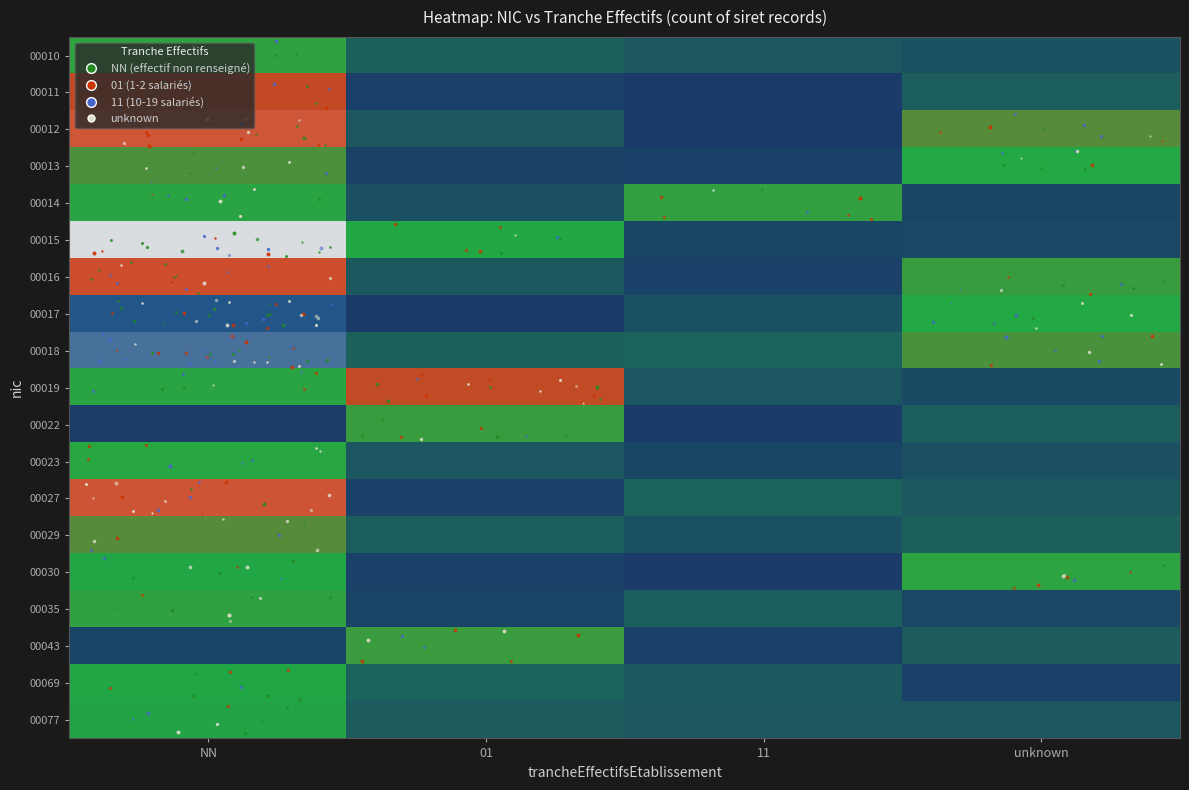

What is the difference between the highest and lowest values at 01?

2.0